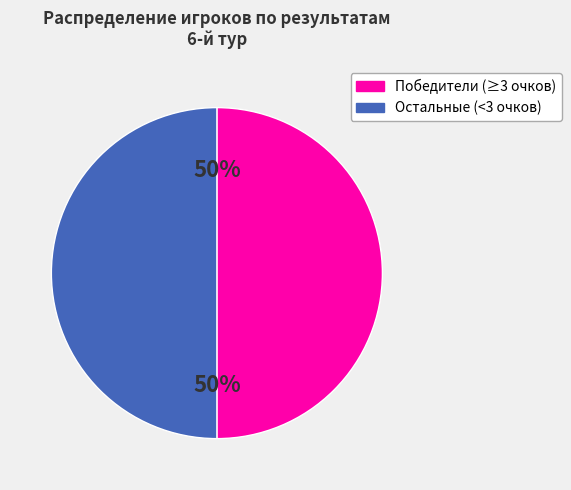

To the nearest percent, what is the average slice percentage?

50%